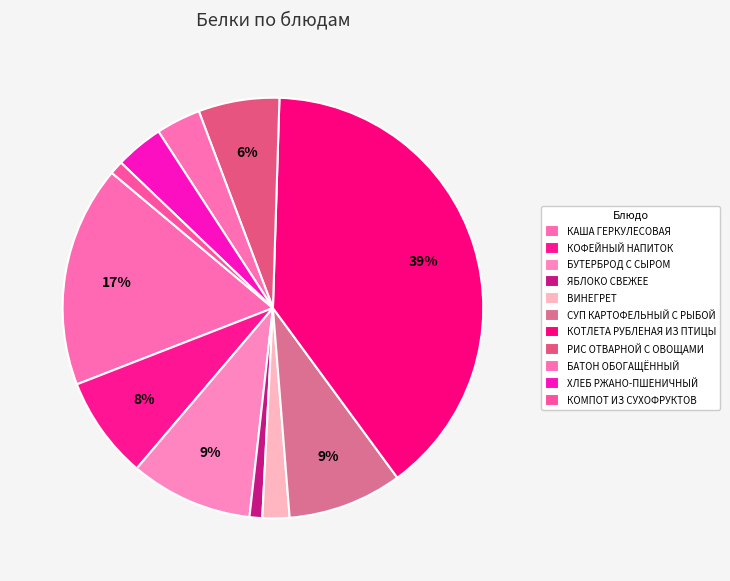

True or false: БУТЕРБРОД С СЫРОМ accounts for 9% of the total.

True